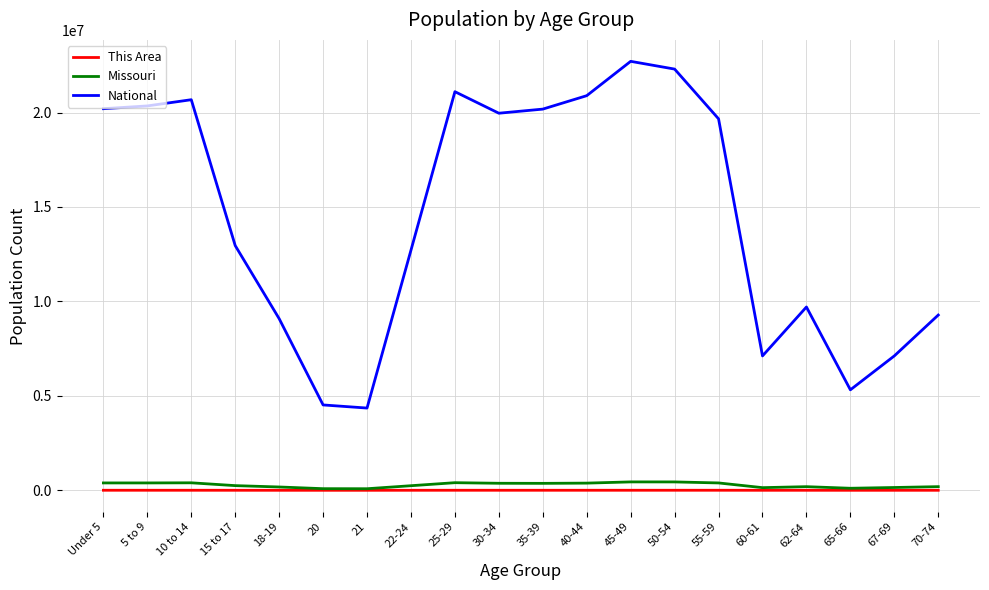

What is the spread (max minus min) of values at 40-44?

20888645